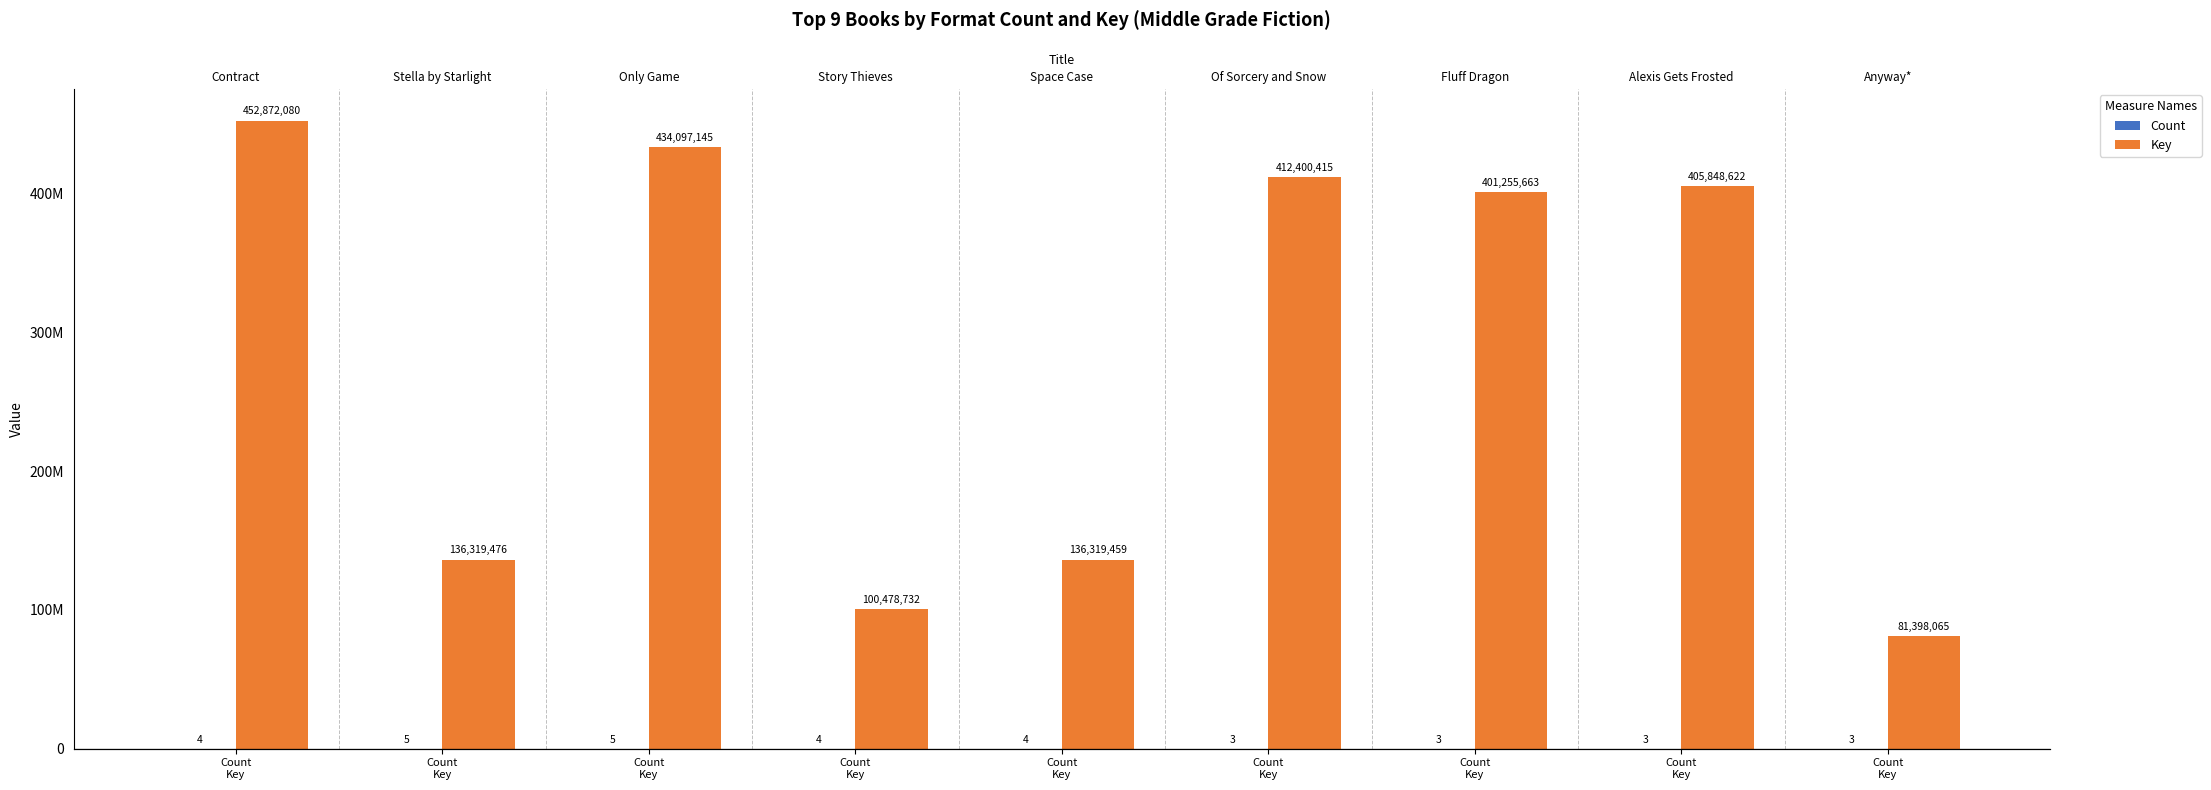

Which series changed the most between Count
Key and Count
Key?

Key